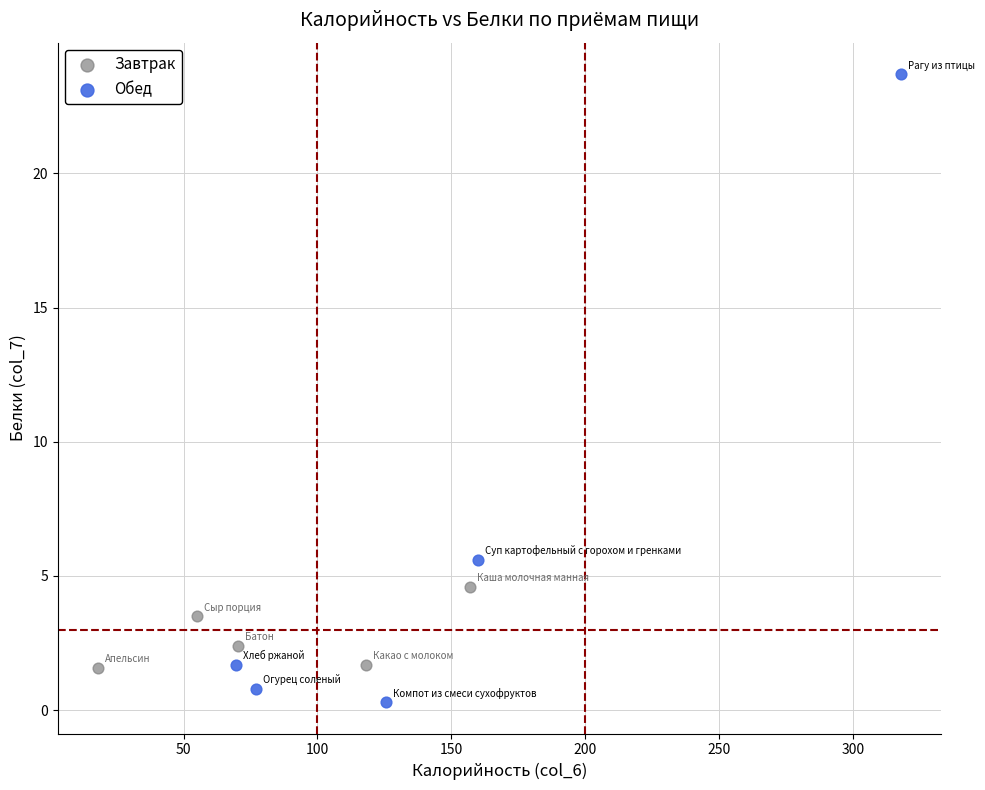

Which series reaches the maximum Y coordinate?

Обед